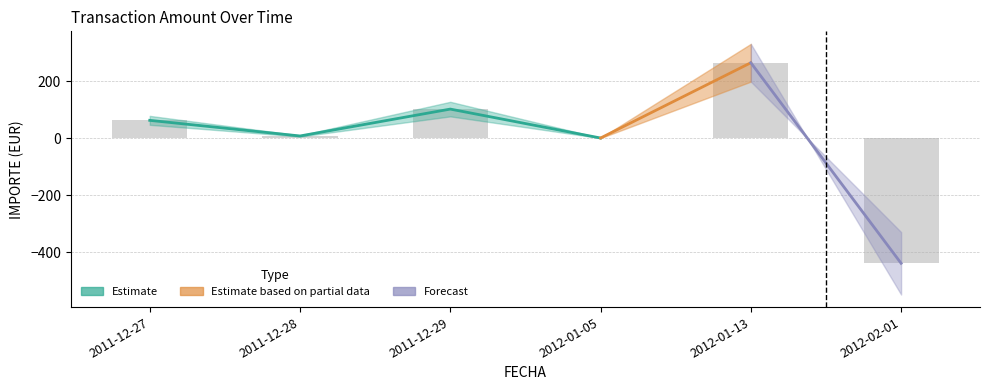

What is the difference between the second highest and minimum values?

542.1